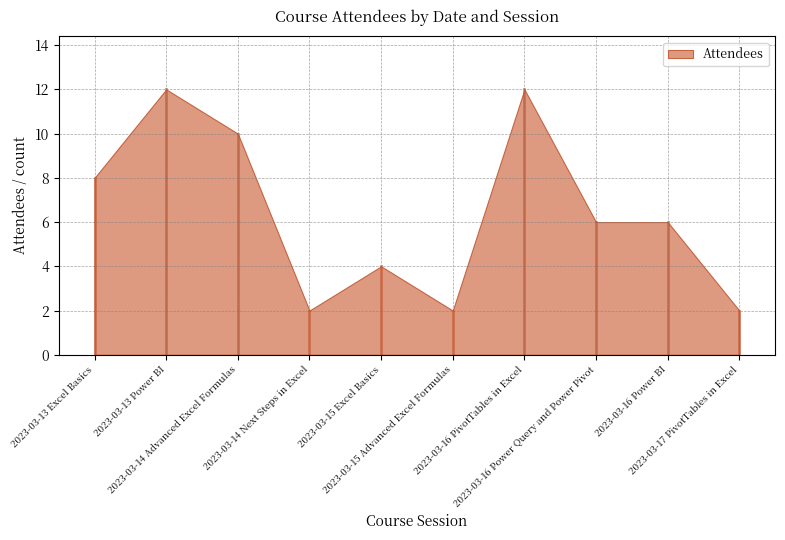

What is the smallest value displayed?

2